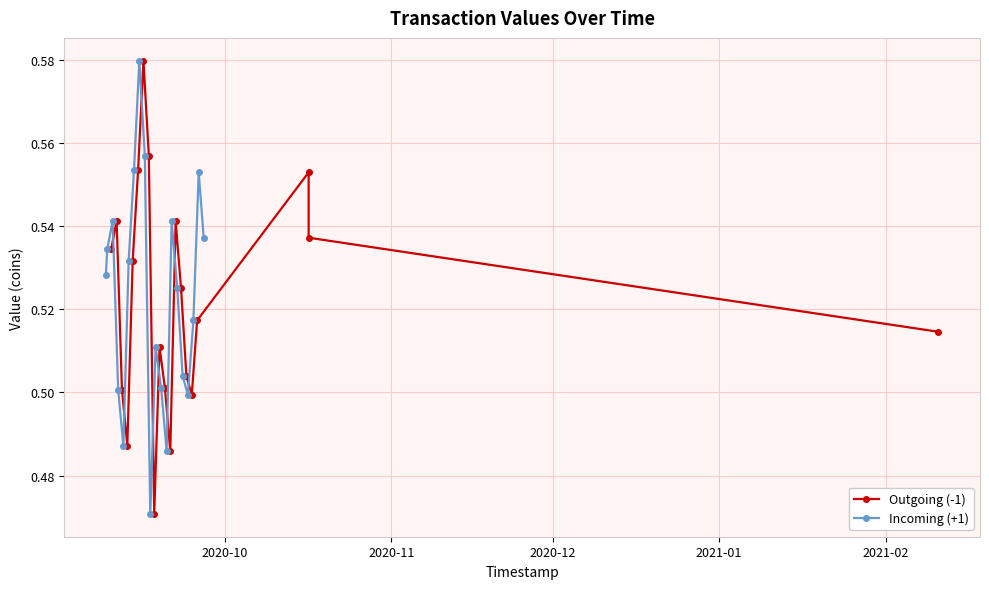

True or false: Incoming (+1) has more than 0 points higher than both neighbors.

True